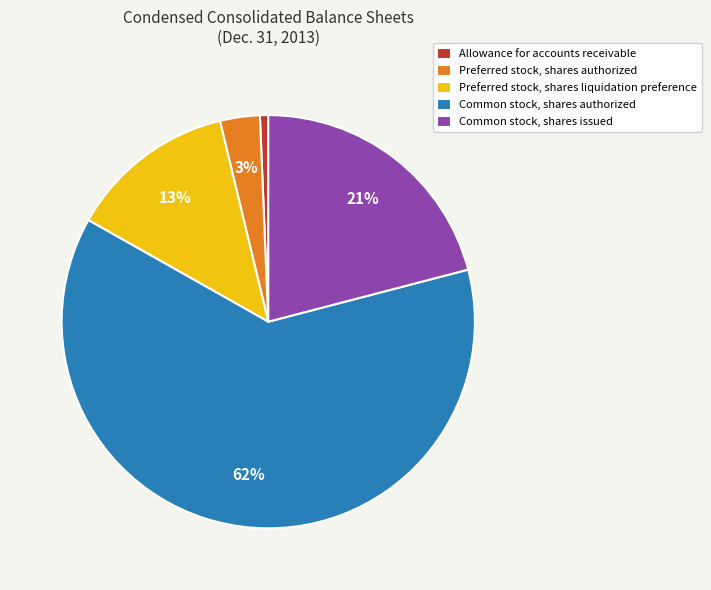

True or false: Preferred stock, shares authorized accounts for 3% of the total.

True